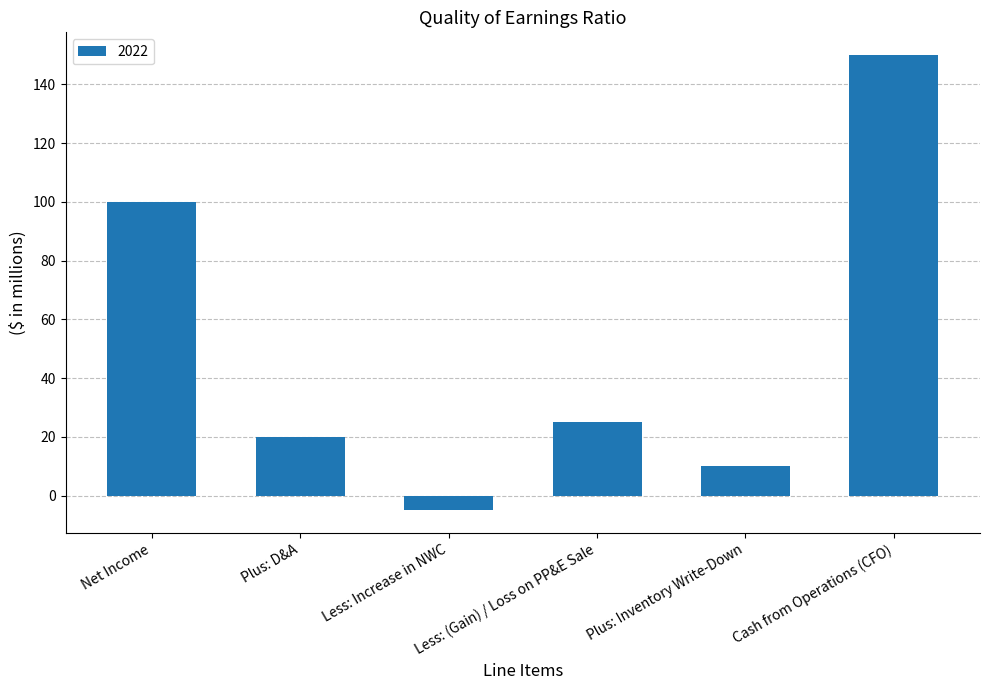

How many data points are less than 25?

3